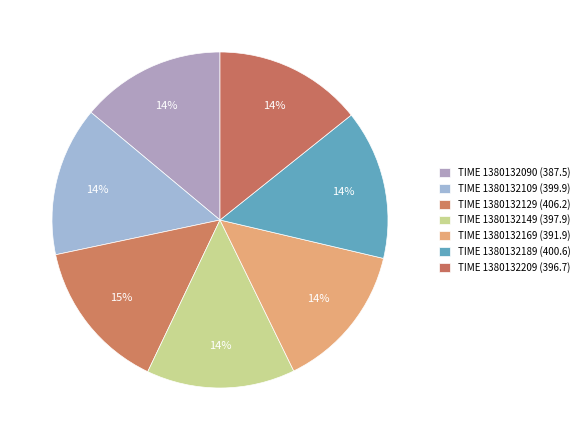

Count the number of slices in the pie.

7